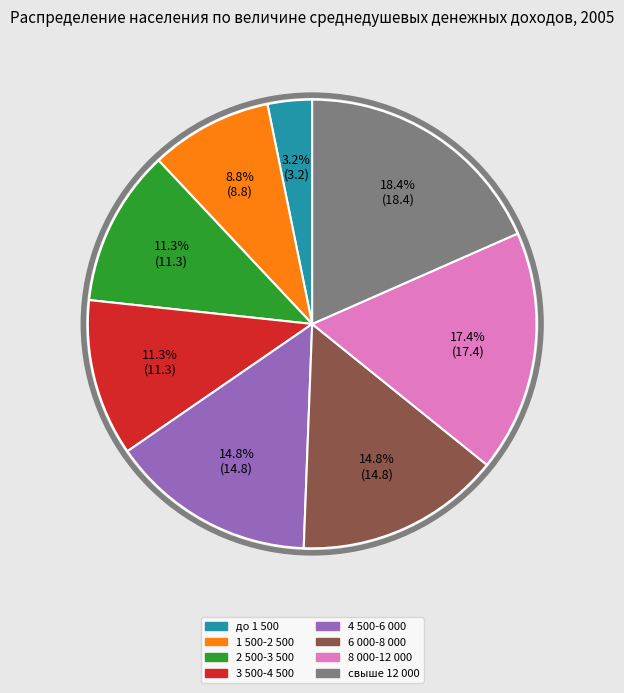

To the nearest percent, what percentage of the pie is свыше 12 000?

18%